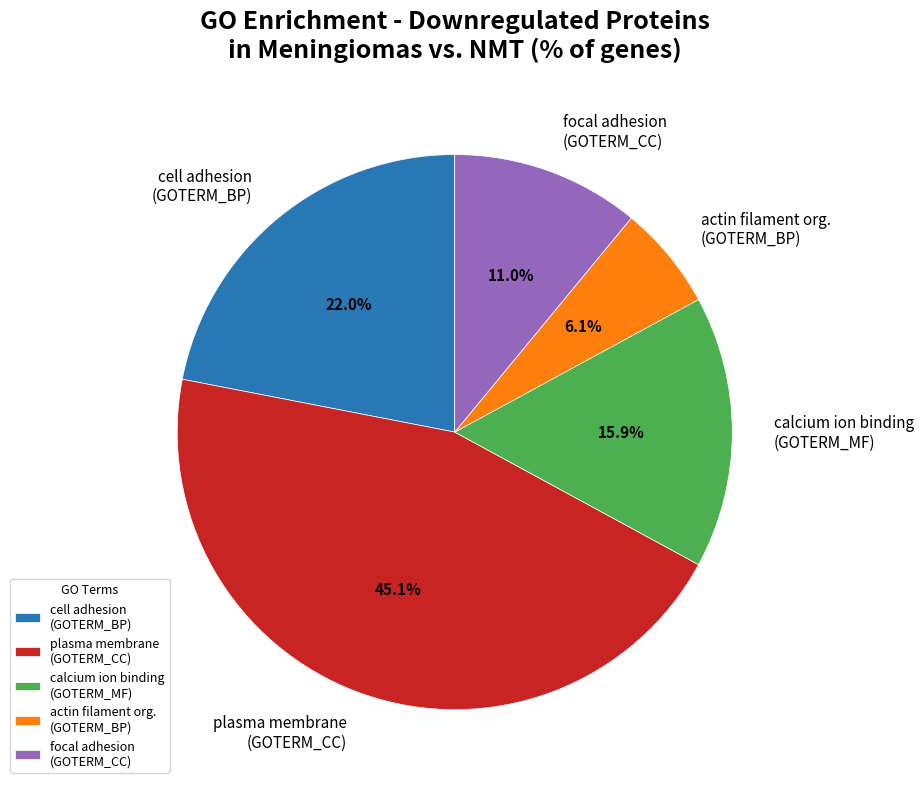

What is the ratio of the value at actin filament org. (GOTERM_BP) to the value at focal adhesion (GOTERM_CC)?

0.6